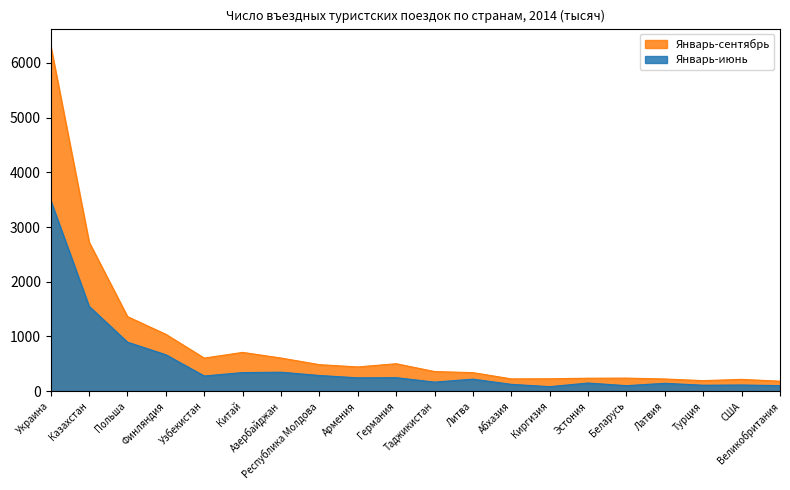

How many lines are shown in the chart?

2